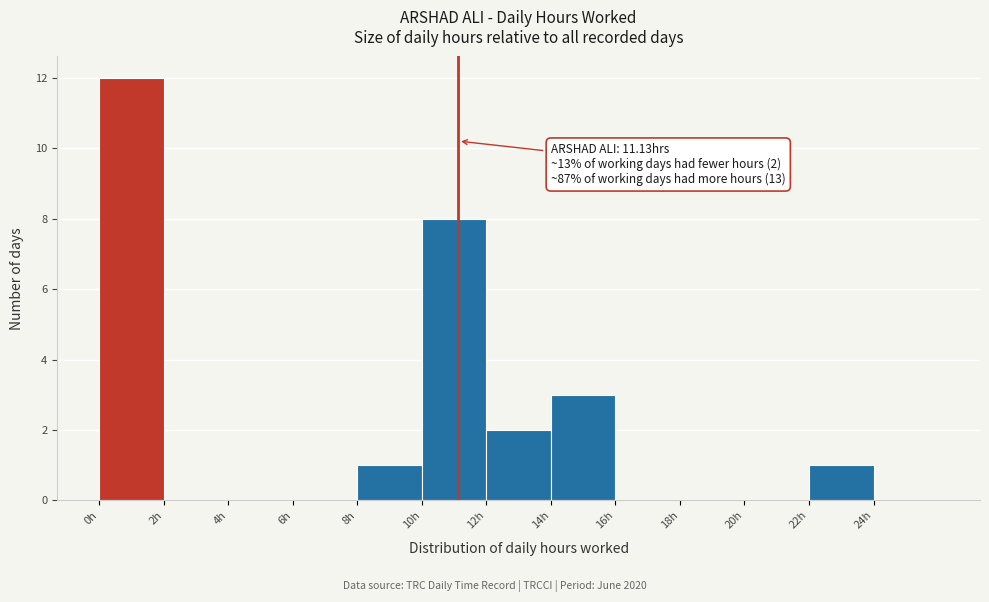

Over which range of the x-axis is the bar tallest?

0 to 2